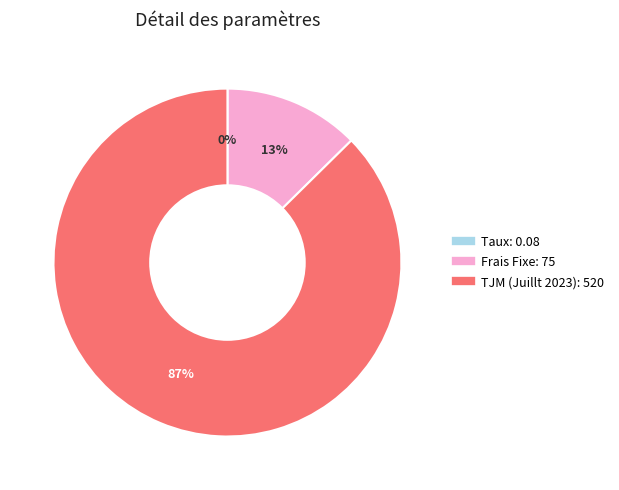

Which has a higher value, Frais Fixe or TJM (Juillt 2023)?

TJM (Juillt 2023)